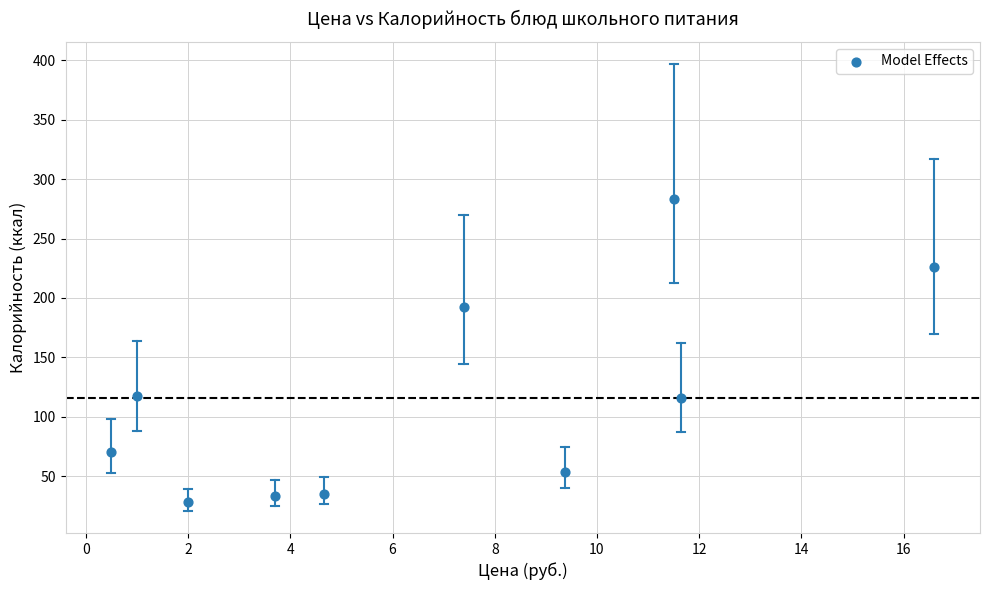

What is the range of X values (max minus min)?

16.1